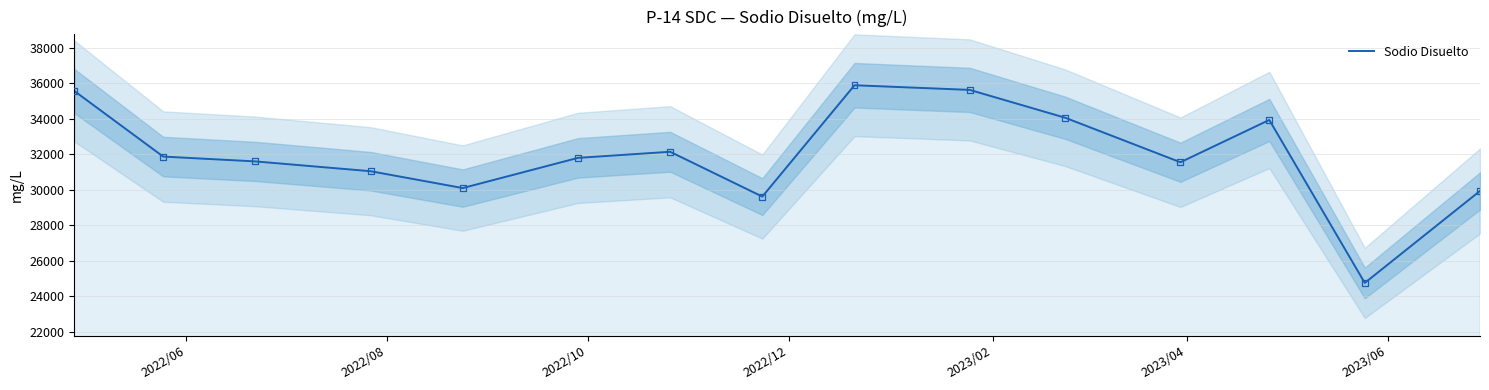

What is the maximum value for Sodio Disuelto?

35895.2